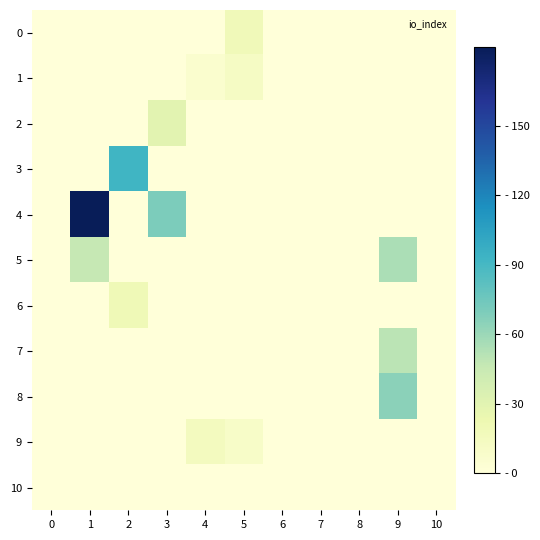

How many categories are shown in the chart?

11